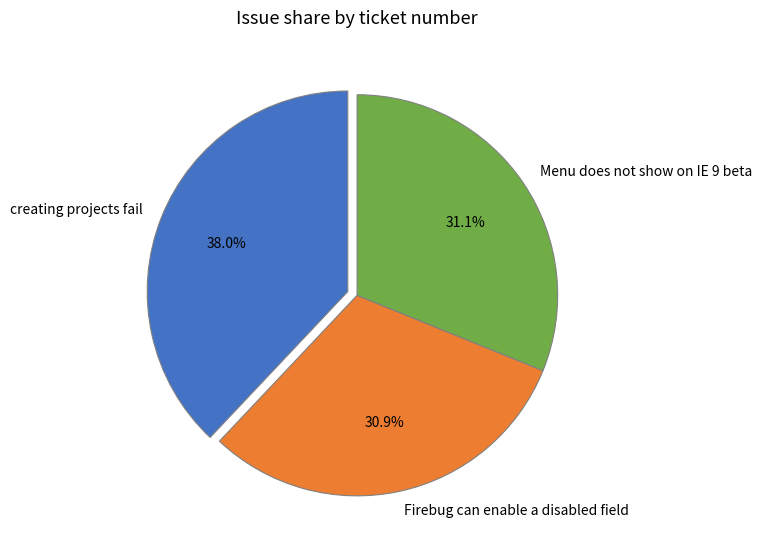

What is the largest slice in the pie chart?

creating projects fail